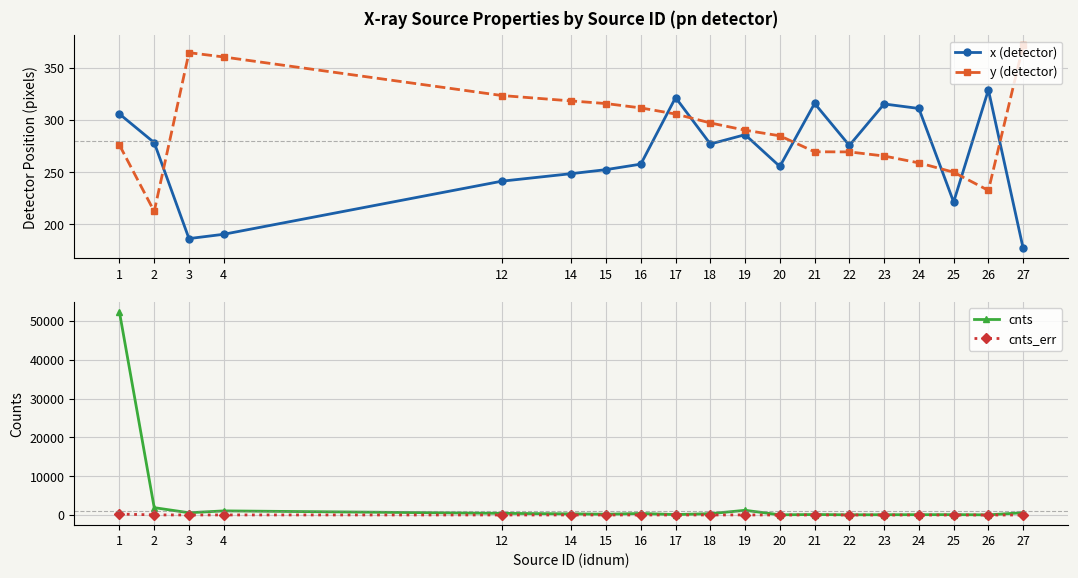

True or false: x (detector) has a value of 129.1 at 15.

False